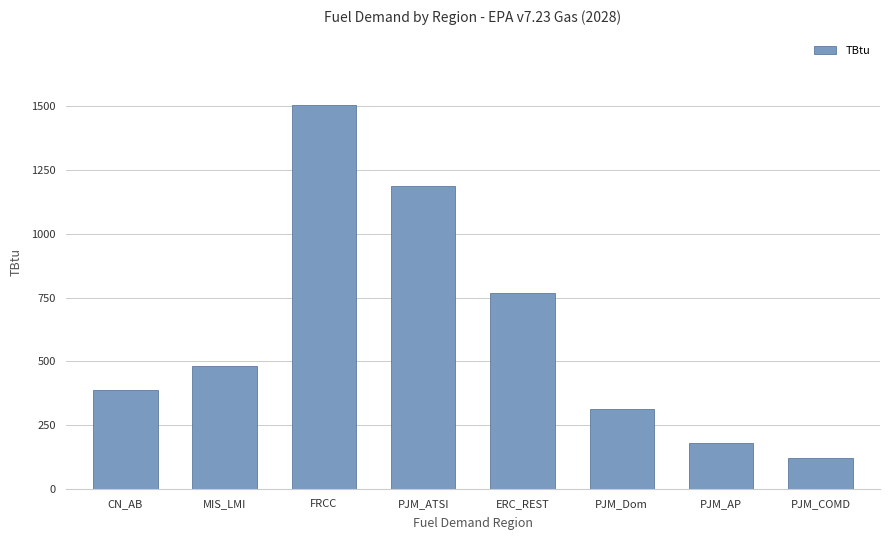

Reading right to left, list all the values displayed in this chart.

120.8	181.6	313.2	766.6	1185.9	1506.2	480.3	386.8